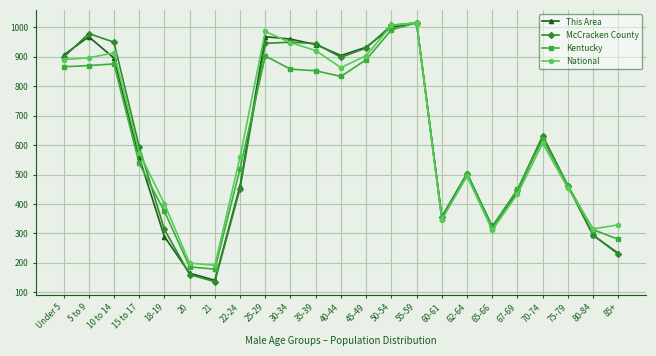

What is the lowest value of the Kentucky series?

178.4